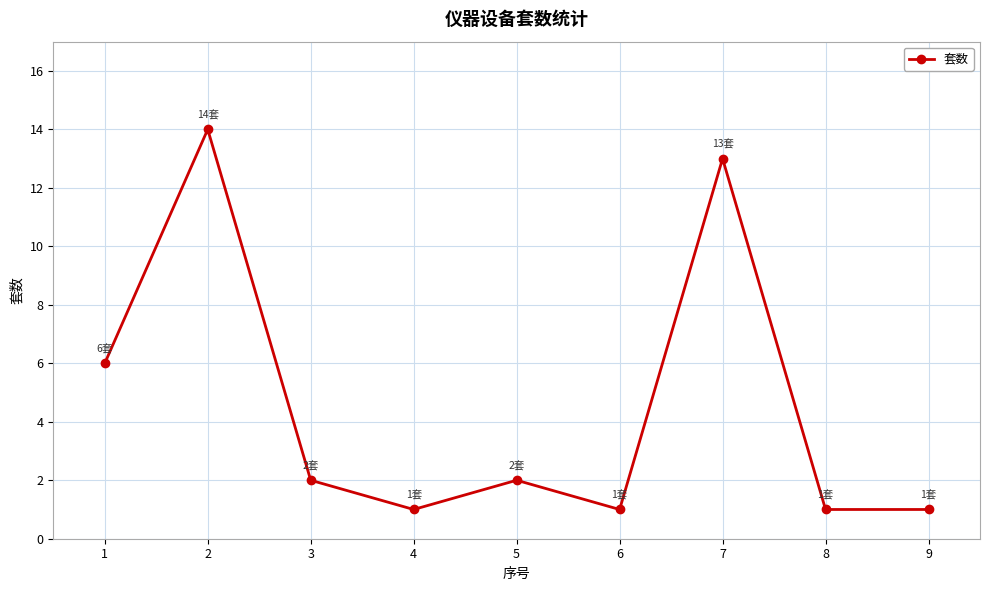

Where is the first local minimum?

4